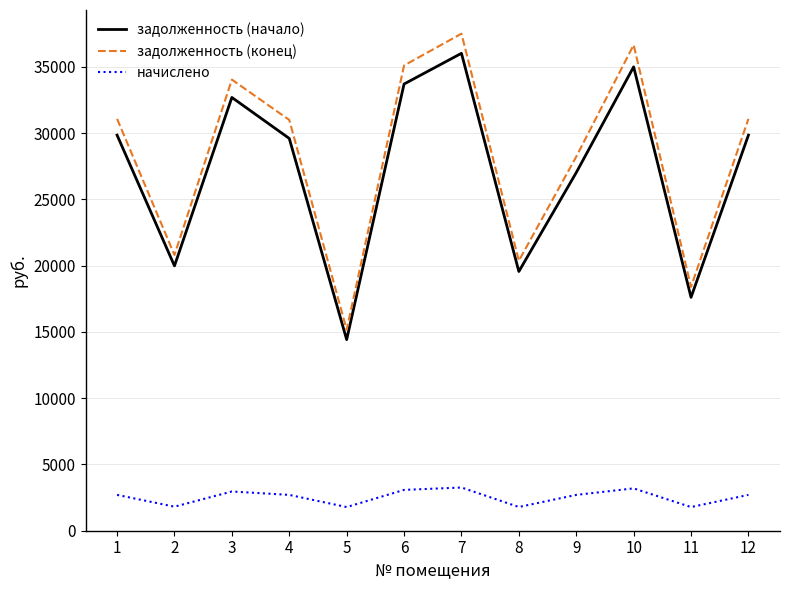

Rank the series at 1 from lowest to highest value.

начислено, задолженность (начало), задолженность (конец)